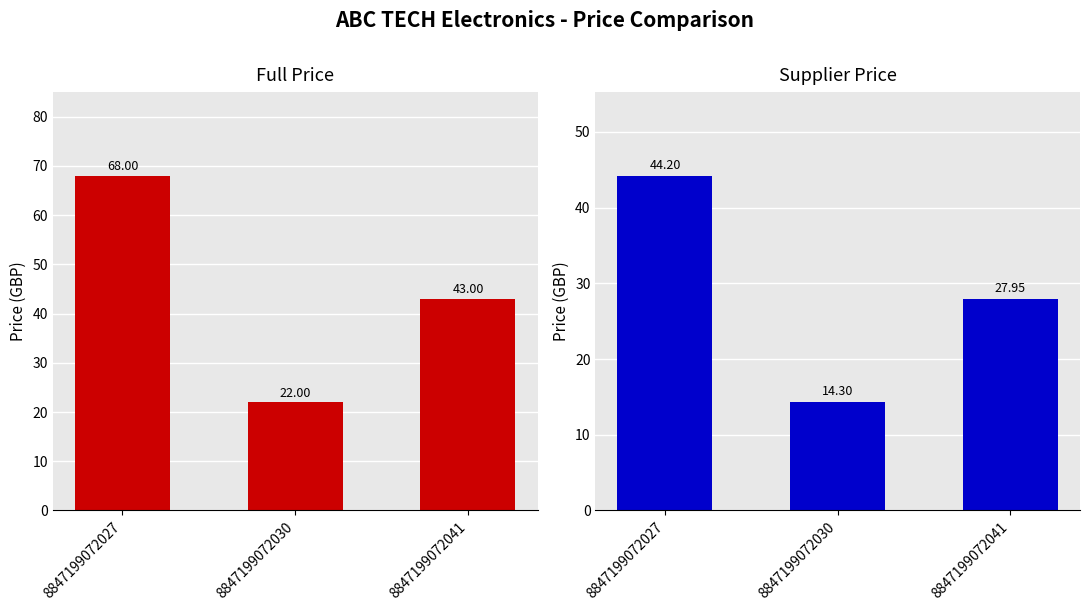

Reading right to left, extract all data points from this chart.

Full Price: 8847199072041=43.0	8847199072030=22.0	8847199072027=68.0
Supplier Price: 8847199072041=27.9	8847199072030=14.3	8847199072027=44.2